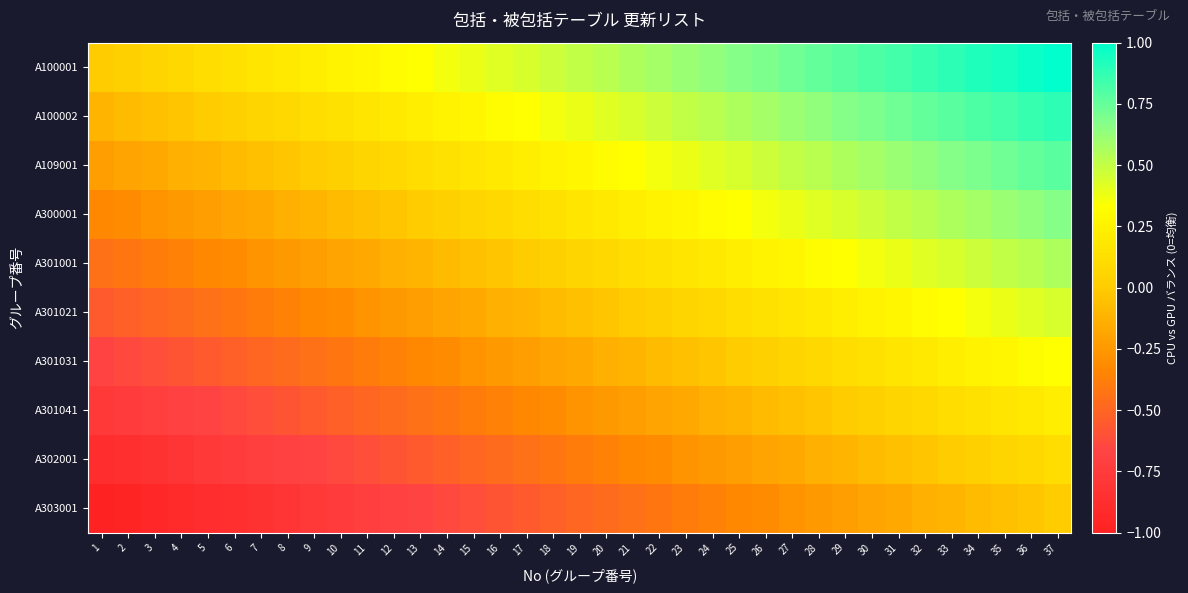

Which series has the largest range (max minus min)?

A100001